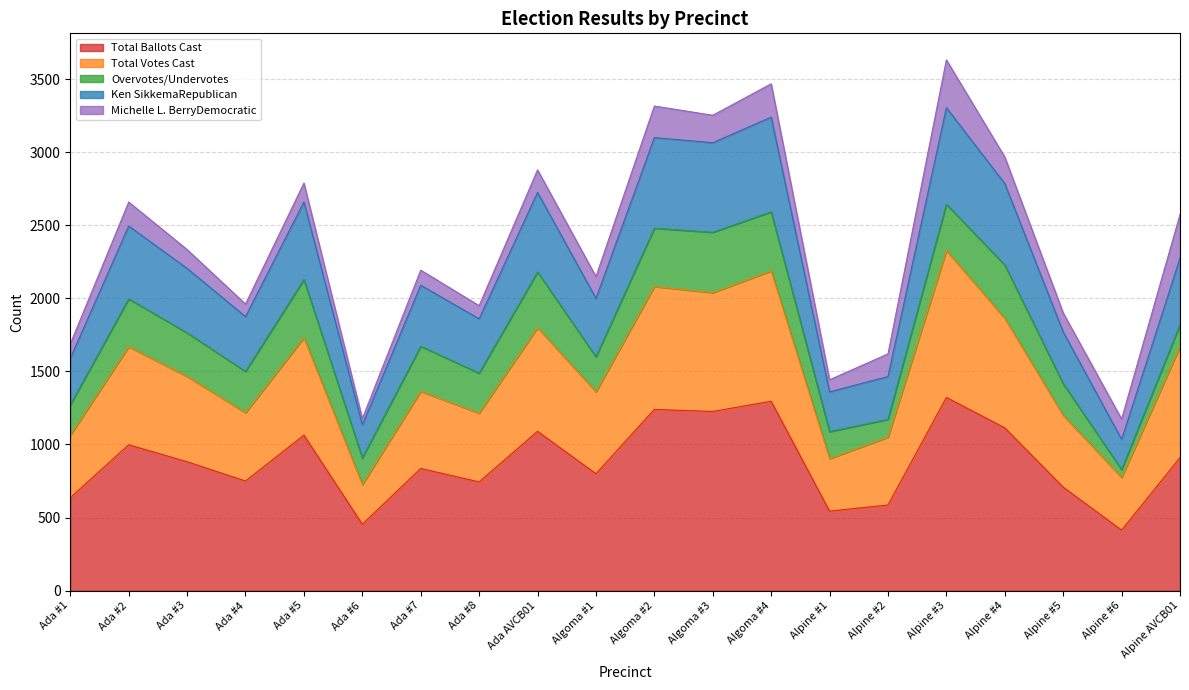

How many interior local valleys does the Ken SikkemaRepublican series have?

7